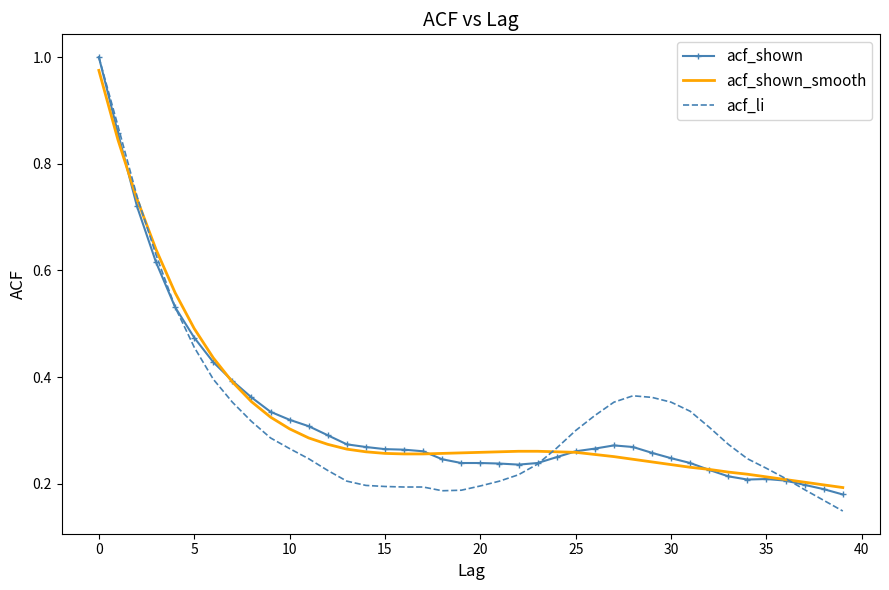

Which series has the largest range (max minus min)?

acf_li